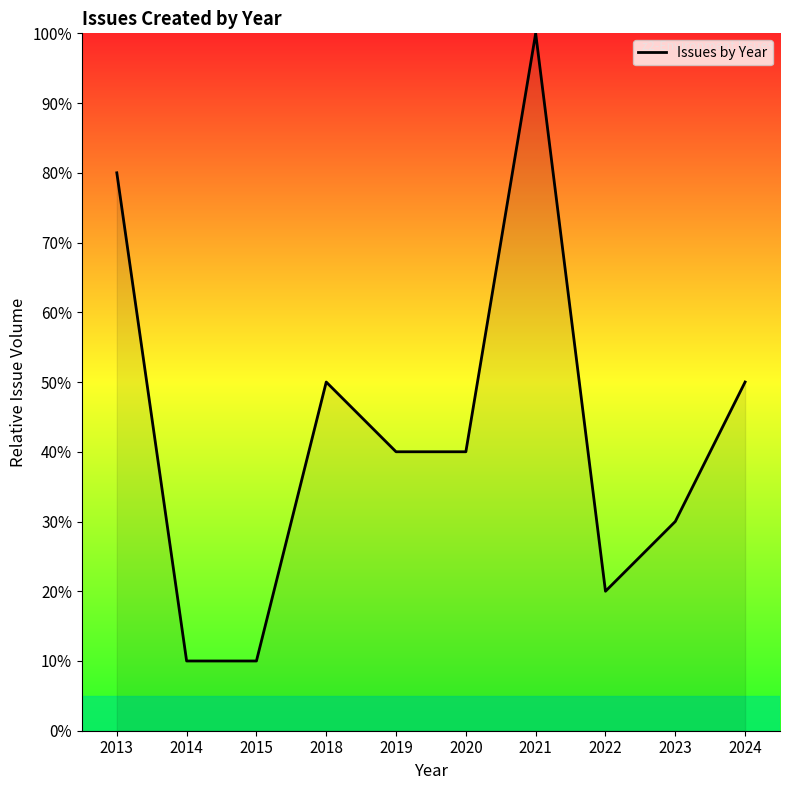

What is the minimum value shown in the chart?

10